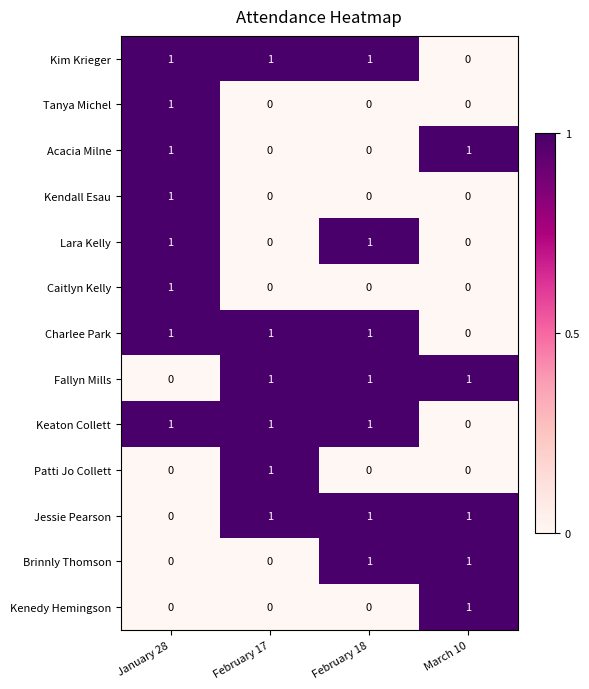

At which label is Charlee Park closest to 0?

March 10